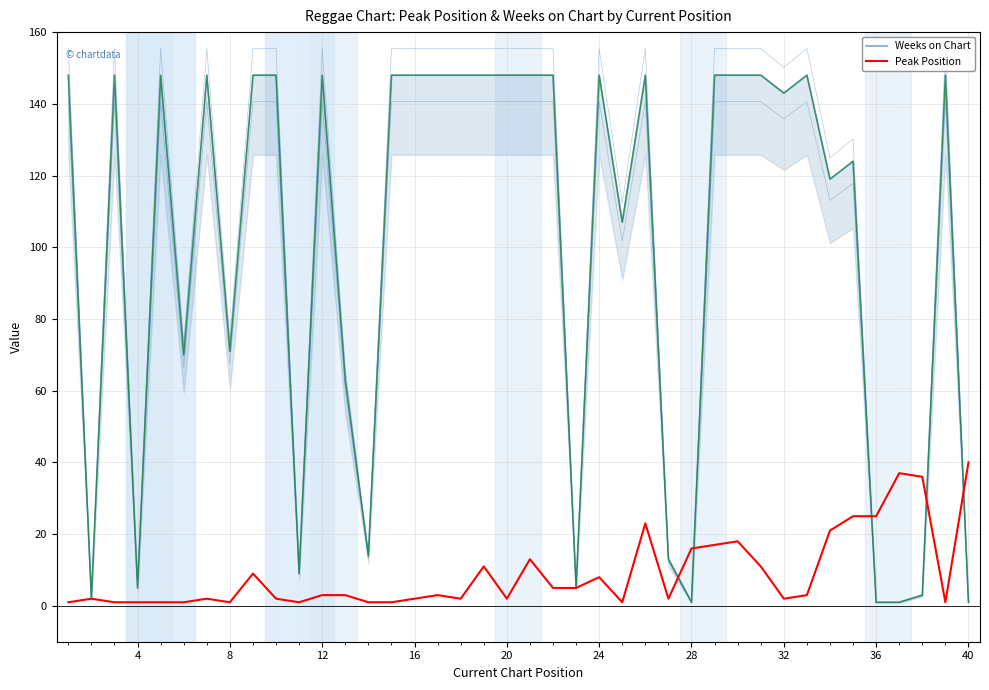

The value of Weeks on Chart at 19 is 148. True or false?

True